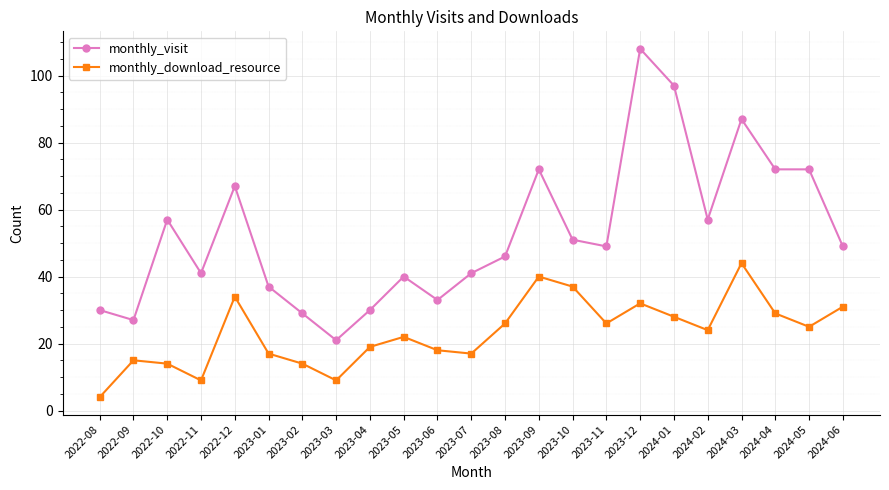

Reading right to left, what are all the values shown in this chart?

monthly_visit: 2024-06=49	2024-05=72	2024-04=72	2024-03=87	2024-02=57	2024-01=97	2023-12=108	2023-11=49	2023-10=51	2023-09=72	2023-08=46	2023-07=41	2023-06=33	2023-05=40	2023-04=30	2023-03=21	2023-02=29	2023-01=37	2022-12=67	2022-11=41	2022-10=57	2022-09=27	2022-08=30
monthly_download_resource: 2024-06=31	2024-05=25	2024-04=29	2024-03=44	2024-02=24	2024-01=28	2023-12=32	2023-11=26	2023-10=37	2023-09=40	2023-08=26	2023-07=17	2023-06=18	2023-05=22	2023-04=19	2023-03=9	2023-02=14	2023-01=17	2022-12=34	2022-11=9	2022-10=14	2022-09=15	2022-08=4